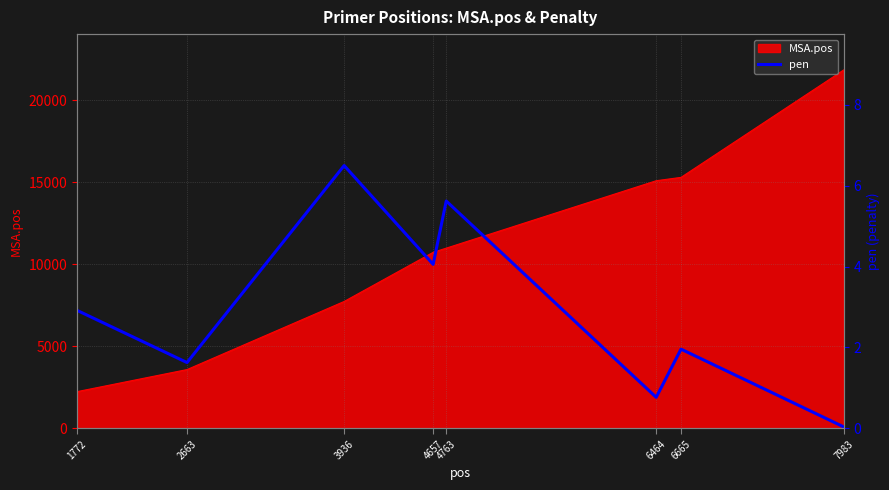

The MSA.pos series shows 15090 at 6464. True or false?

True